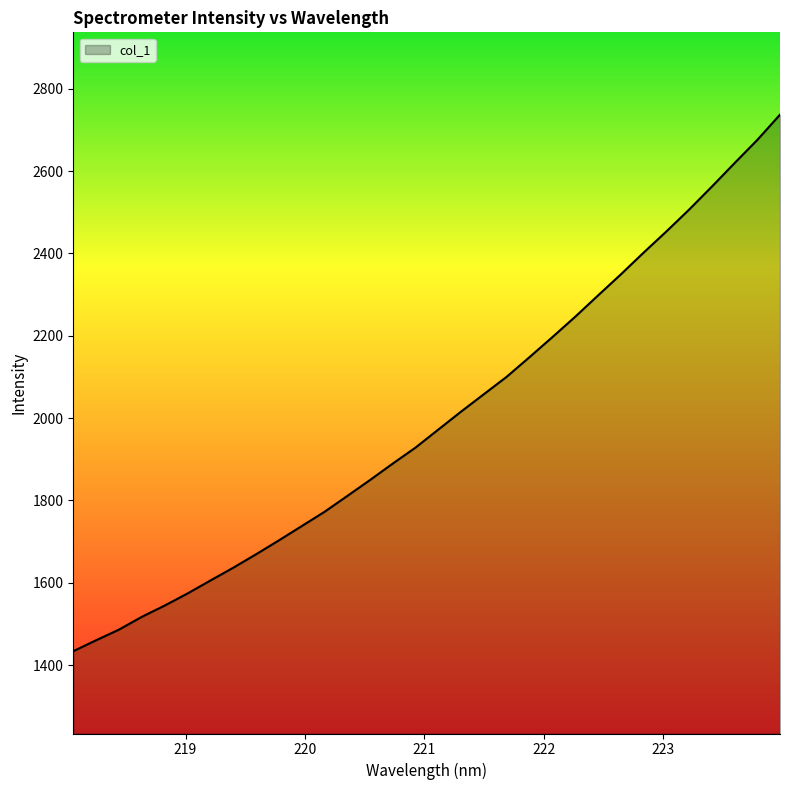

What is the smallest value displayed?

1433.8